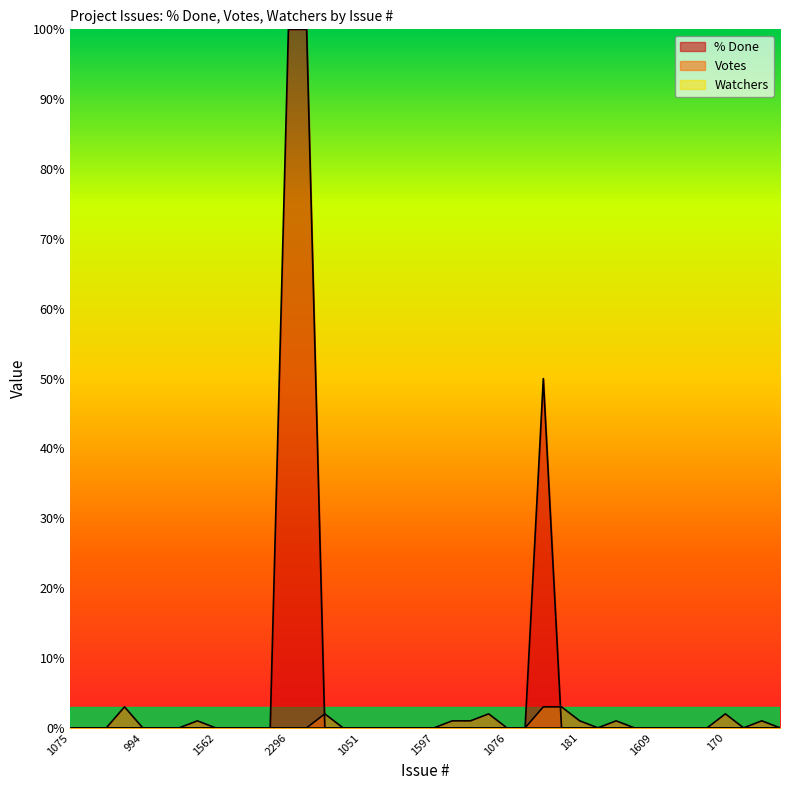

At how many categories does at least one series exceed 87?

2